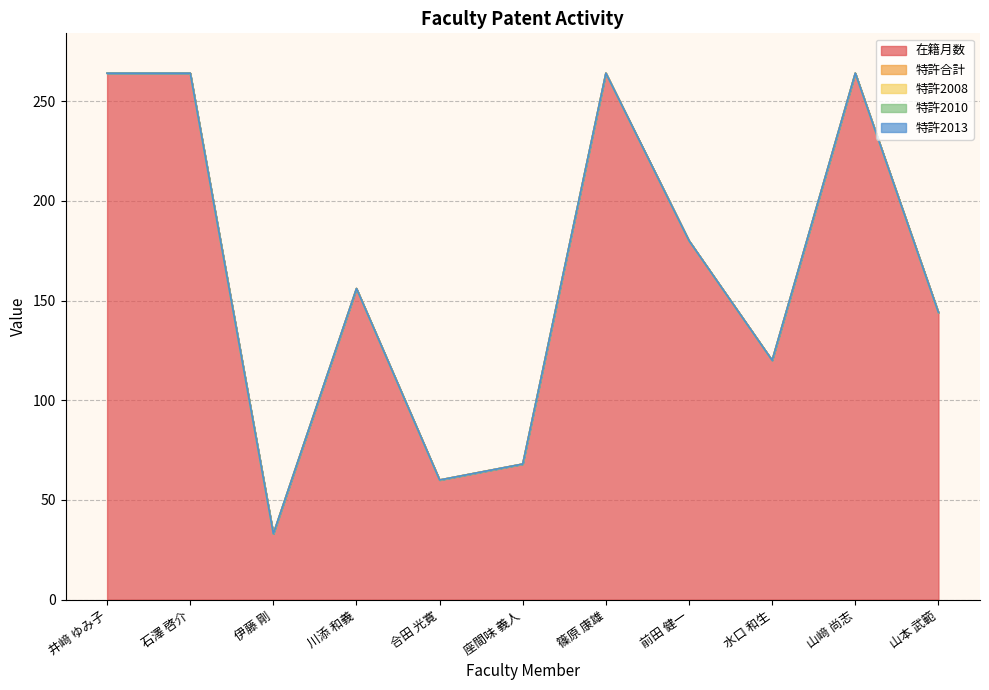

Which series changed the most between 伊藤 剛 and 篠原 康雄?

在籍月数